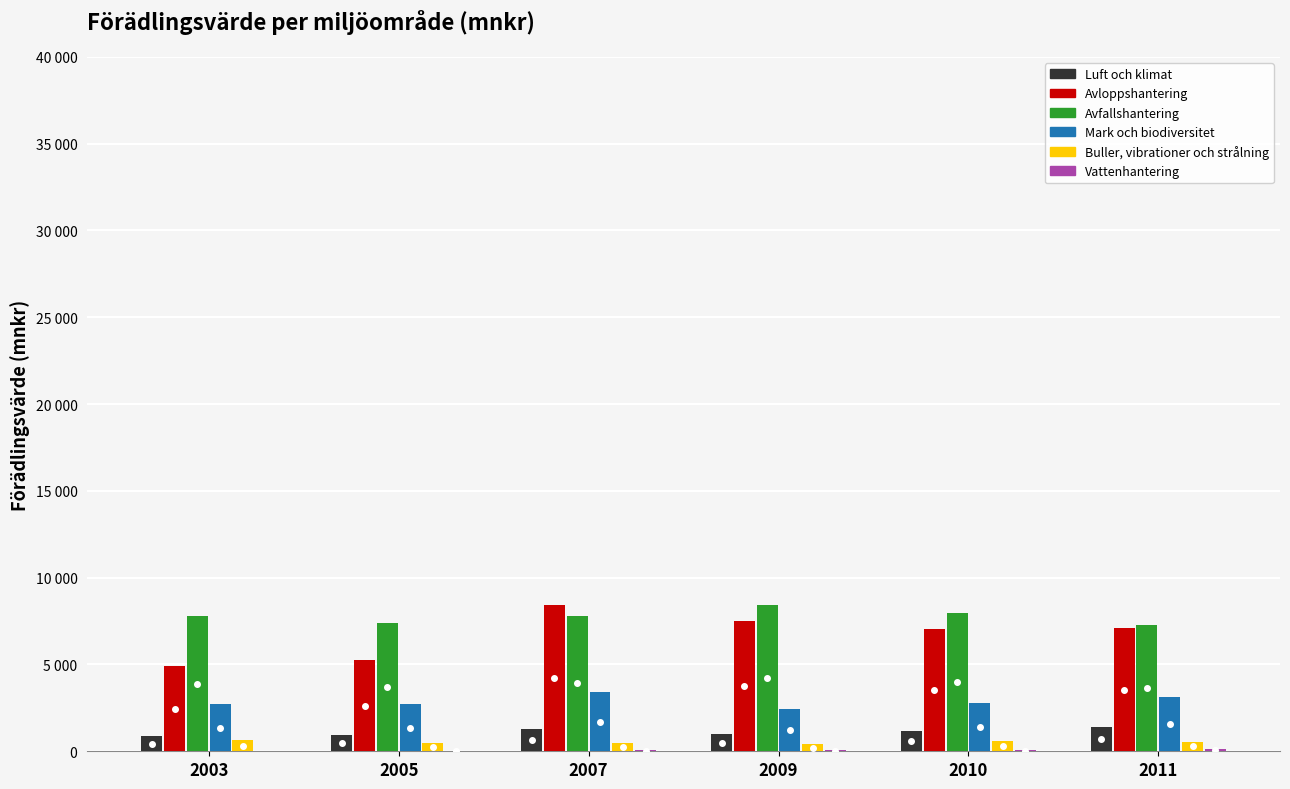

Reading right to left, what are all the values shown in this chart?

Luft och klimat: 1400	1182	996	1279	955	873
Avloppshantering: 7104	7070	7494	8418	5269	4901
Avfallshantering: 7298	7973	8405	7808	7394	7787
Mark och biodiversitet: 3117	2809	2419	3403	2705	2717
Buller, vibrationer och strålning: 553	582	401	488	469	665
Vattenhantering: 150	77	67	47	13	0